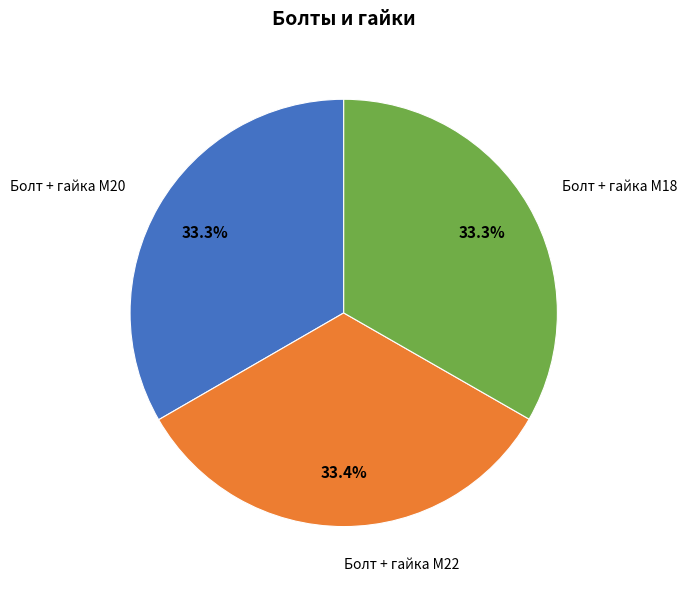

Is Болт + гайка M22 the majority of the pie?

No